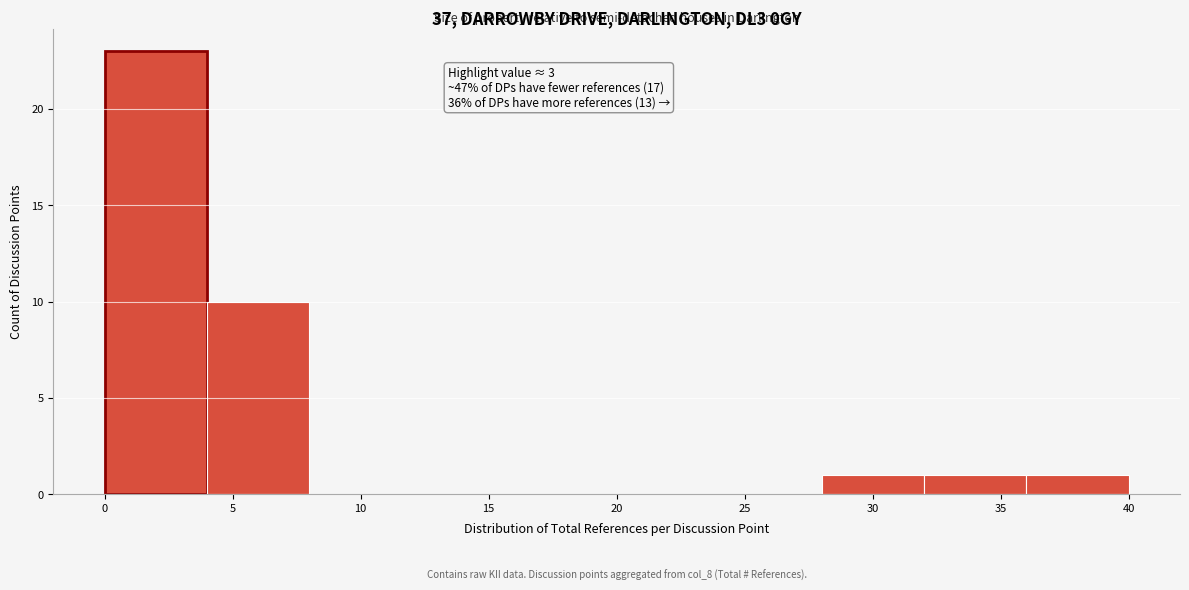

Over which range of the x-axis is the bar tallest?

0 to 4